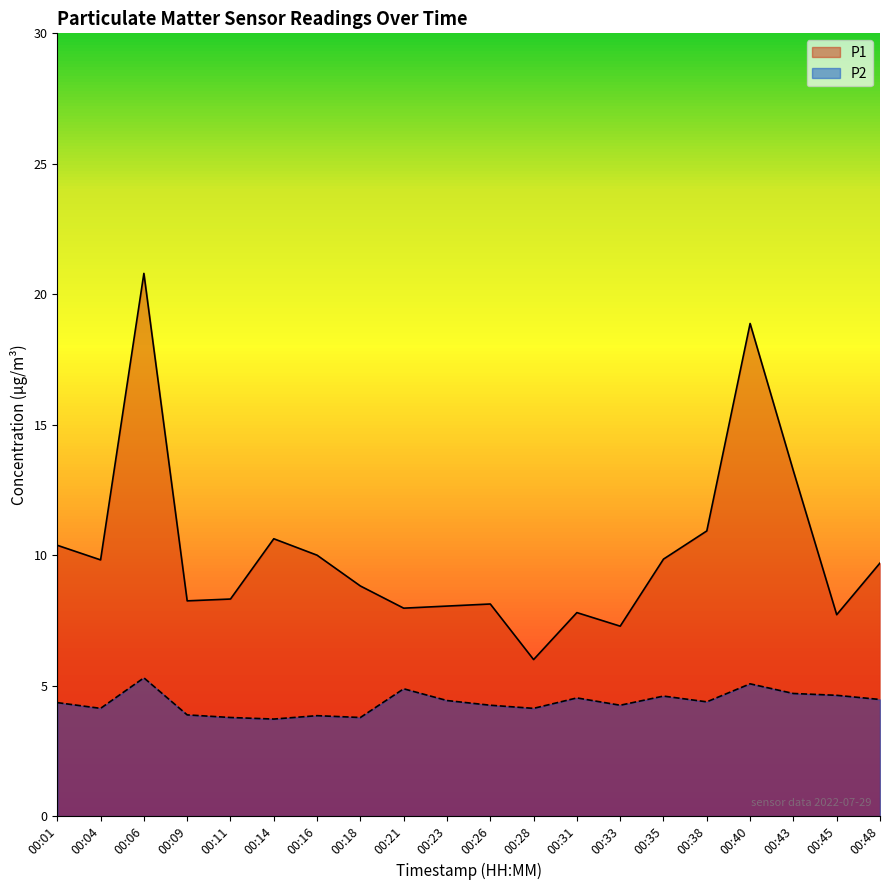

List the series in order of their overall mean, lowest first.

P2, P1